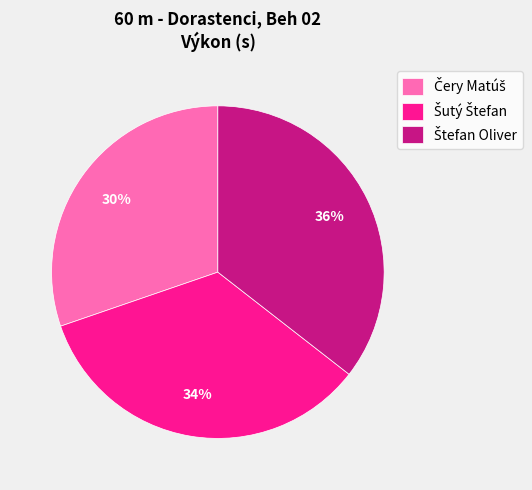

Is there a majority slice in this chart?

No